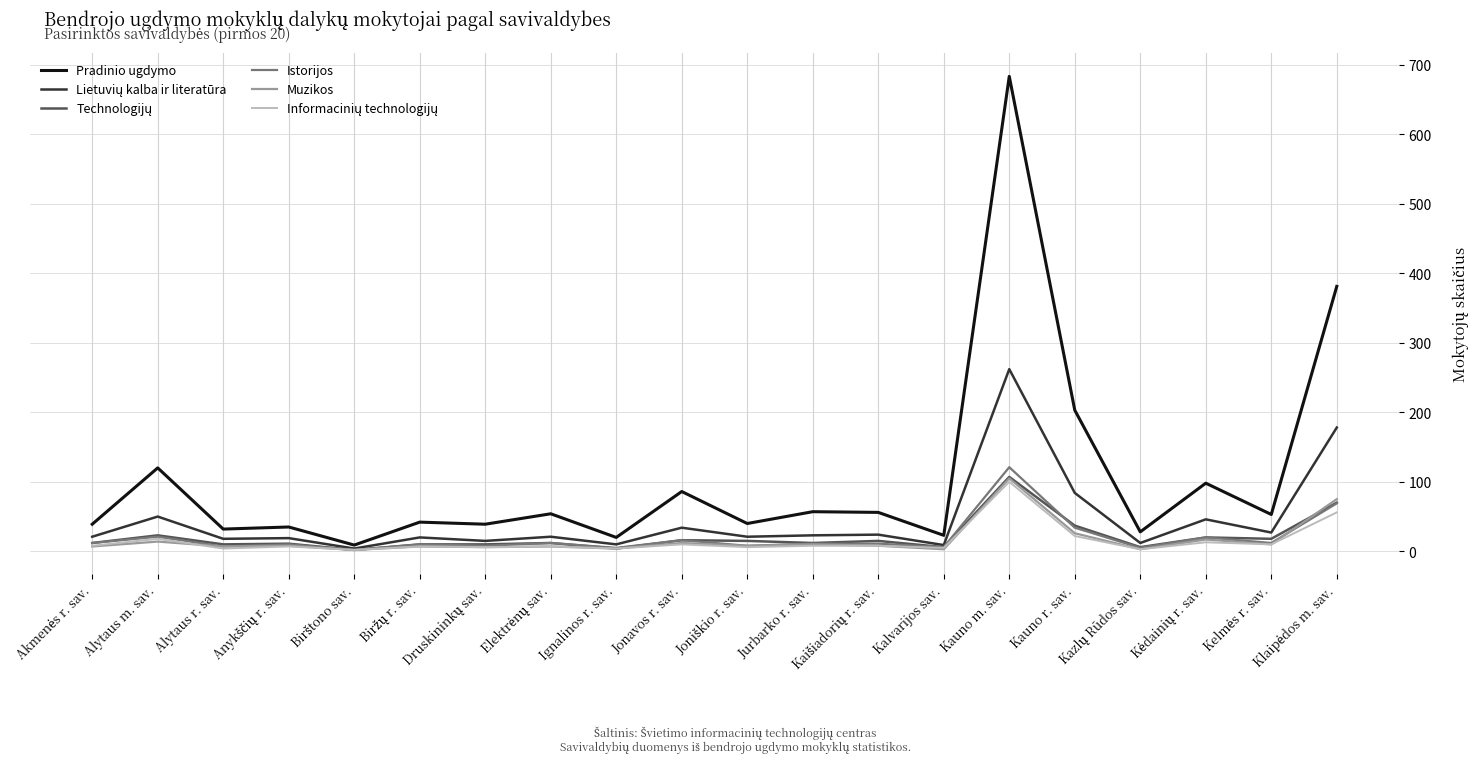

What position from the left is Jurbarko r. sav.?

12